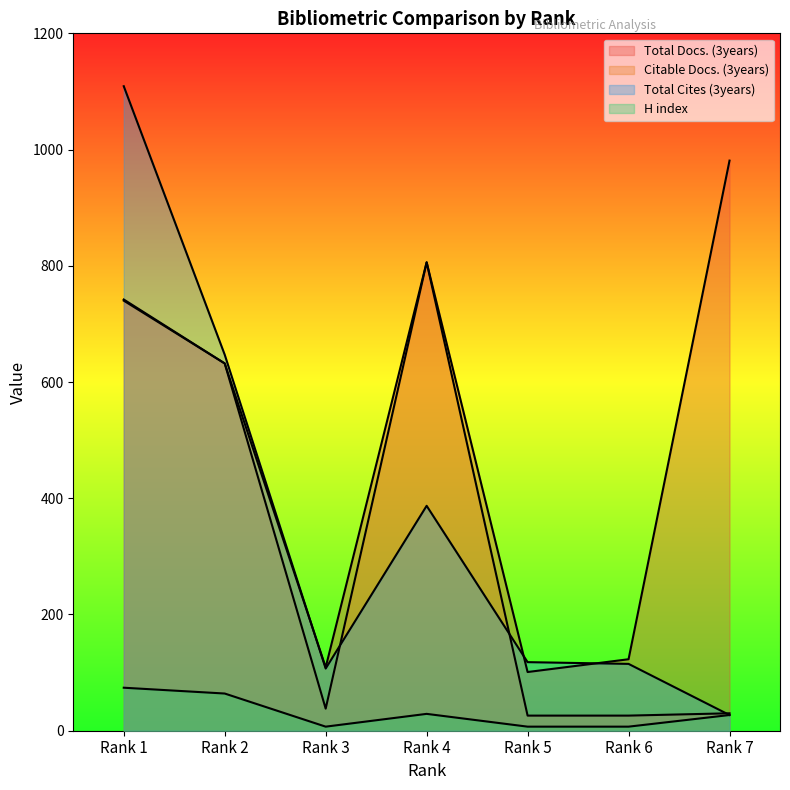

At which label does Total Docs. (3years) first exceed 632?

Rank 1